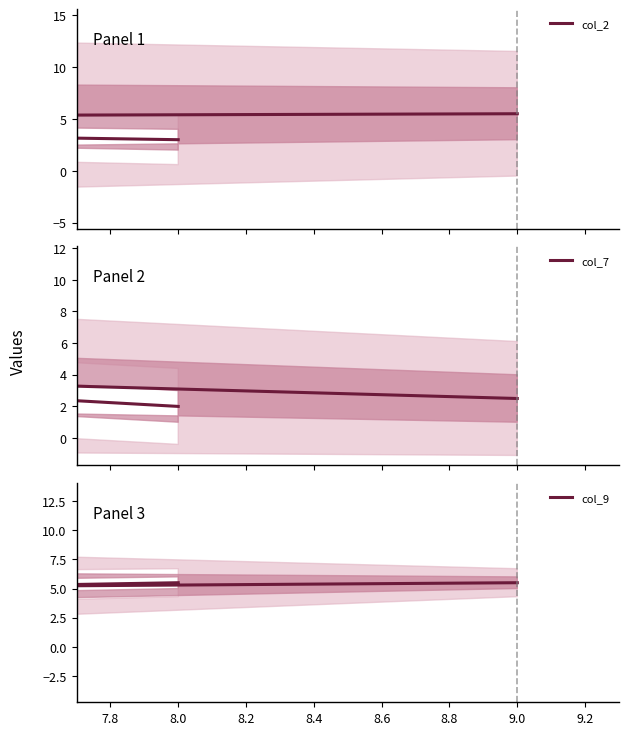

Which category has the lowest value in the col_9 series?

7.8